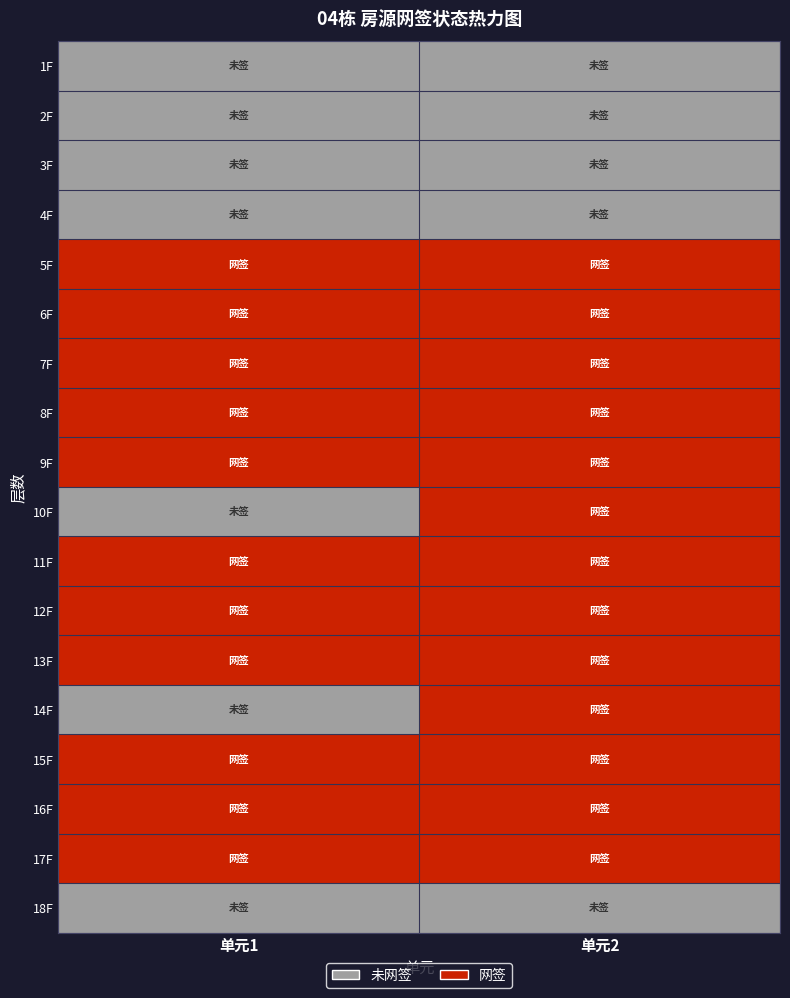

At which category is the sum across all series the highest?

单元2